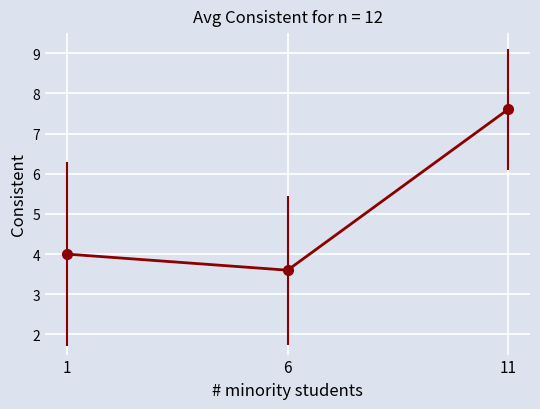

Rank the categories by value from lowest to highest.

6, 1, 11